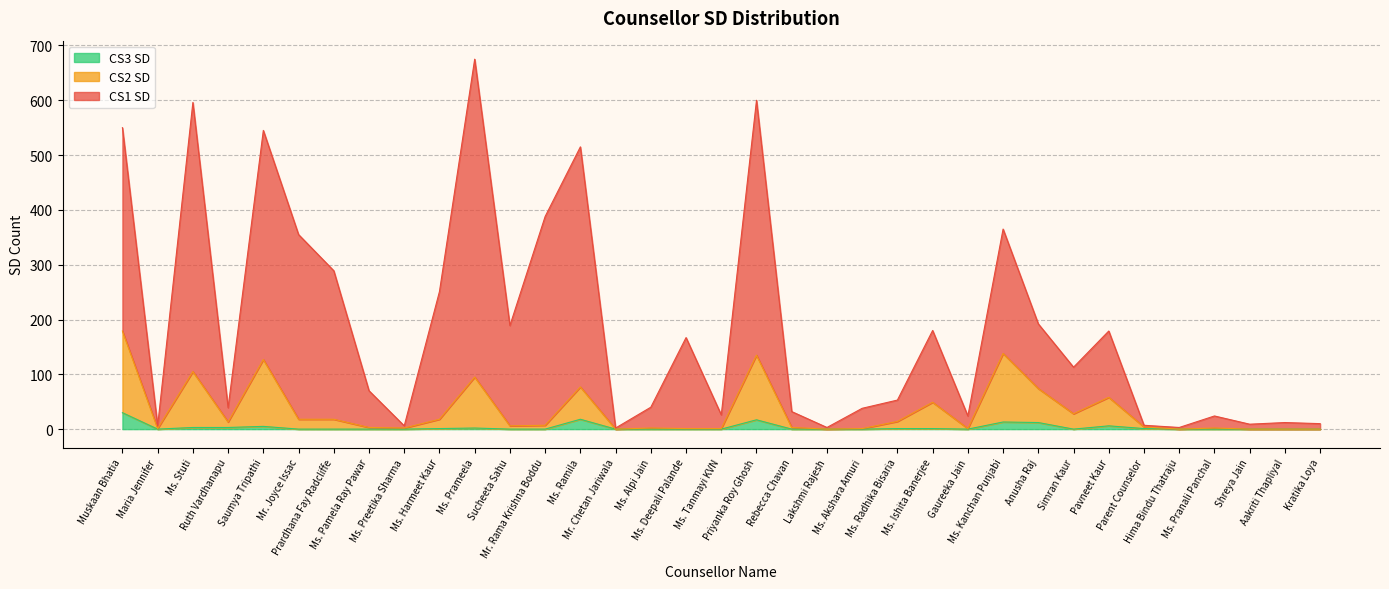

Which series changed the most between Mr. Chetan Jariwala and Aakriti Thapliyal?

CS1 SD